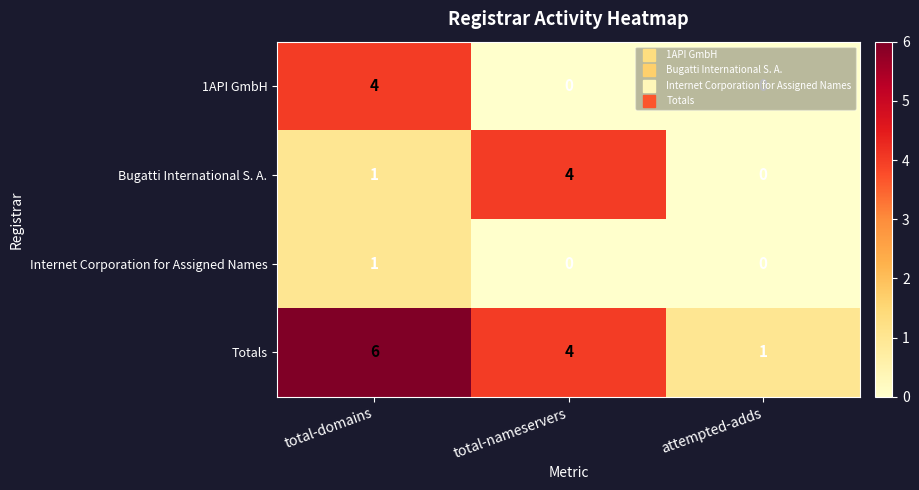

What is the difference between the maximum and minimum values in the Totals series?

5